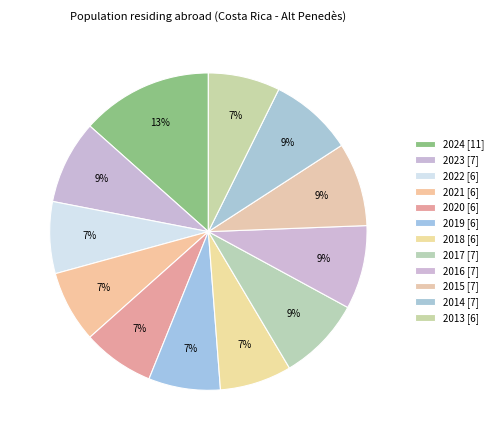

Rank the categories by value from lowest to highest.

2022, 2021, 2020, 2019, 2018, 2013, 2023, 2017, 2016, 2015, 2014, 2024